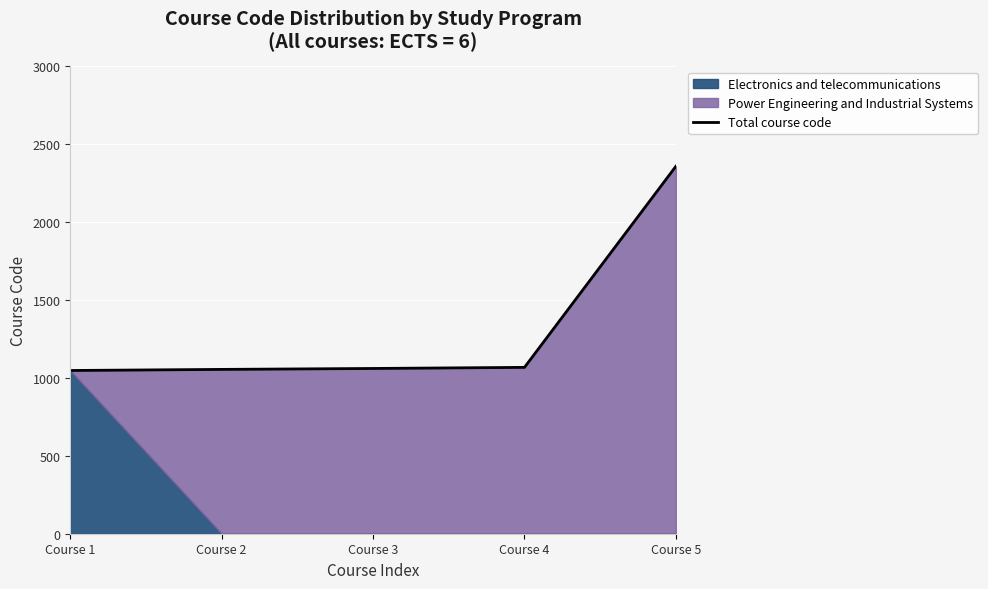

Reading left to right, extract all data points from this chart.

1048	1055	1061	1068	2359